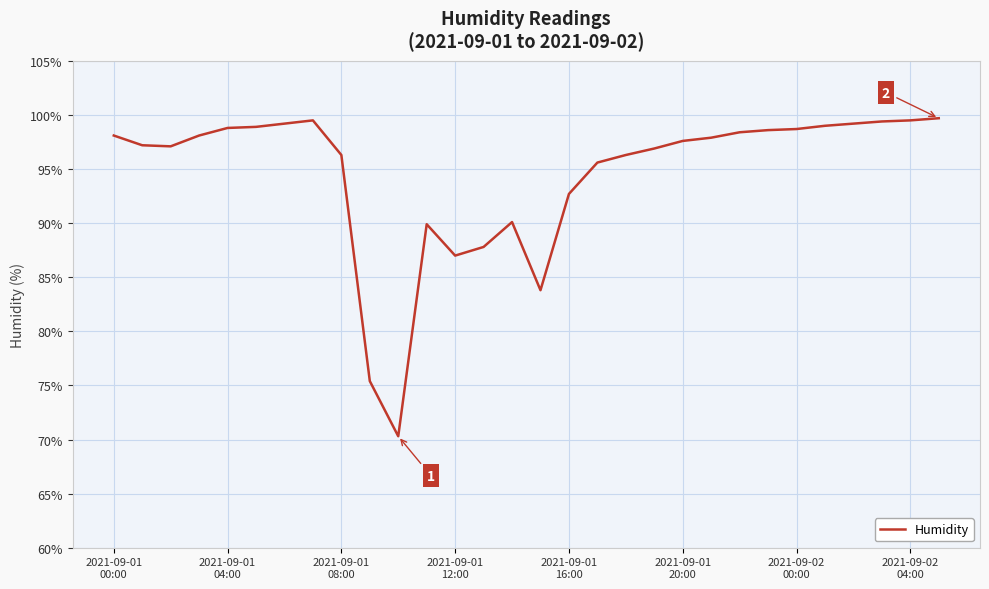

What is the greatest value displayed?

99.7